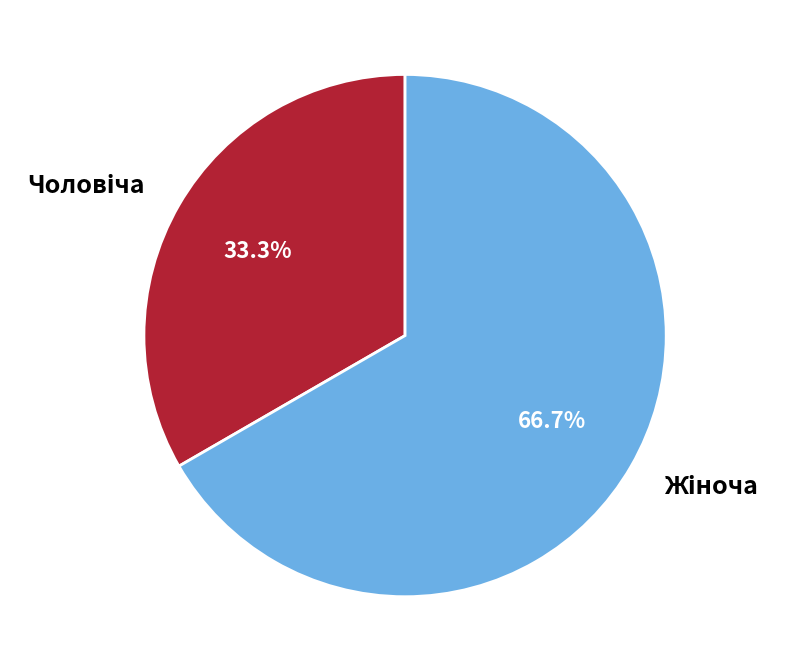

Does any single category account for the majority?

Yes